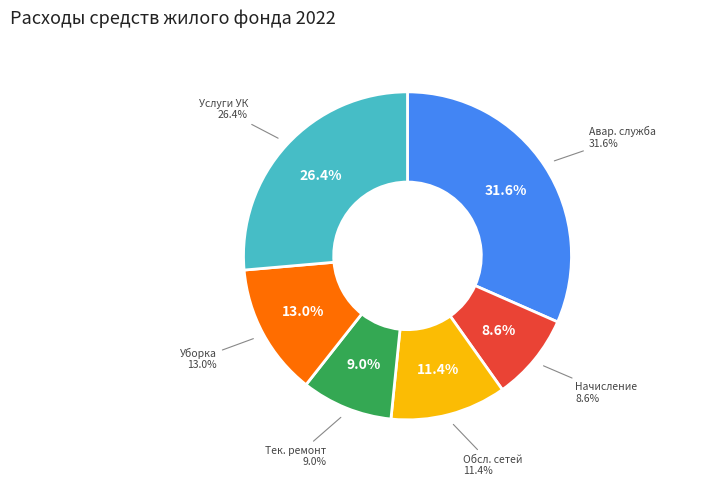

The Аварийно-диспетчерская служба slice represents 43% of the pie. True or false?

False